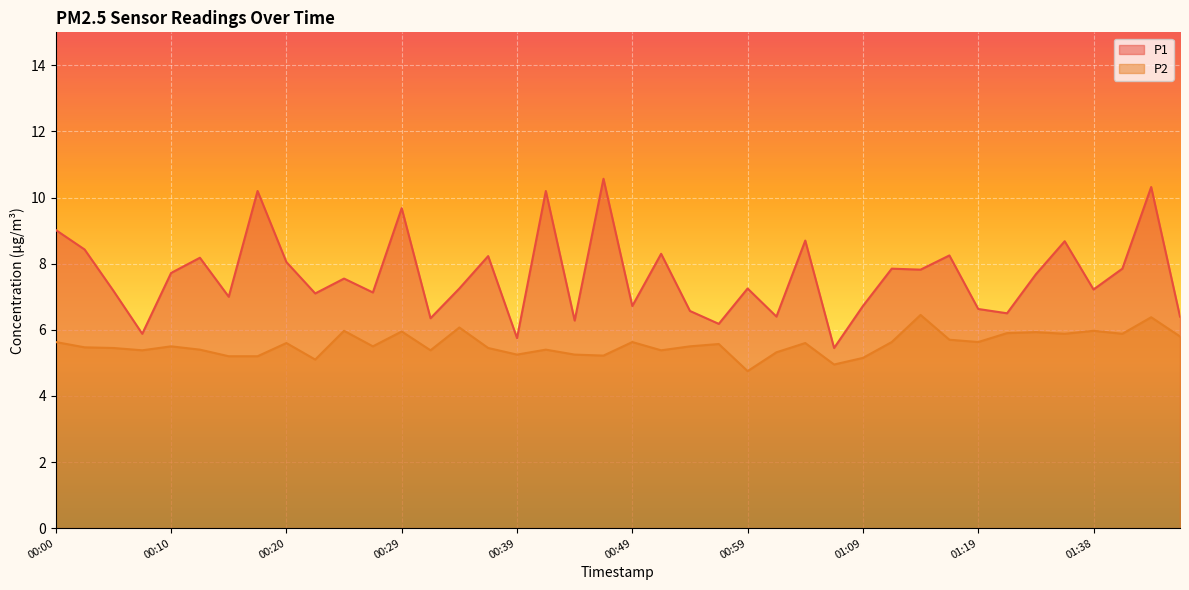

At which category does the chart reach its peak across all series?

00:46